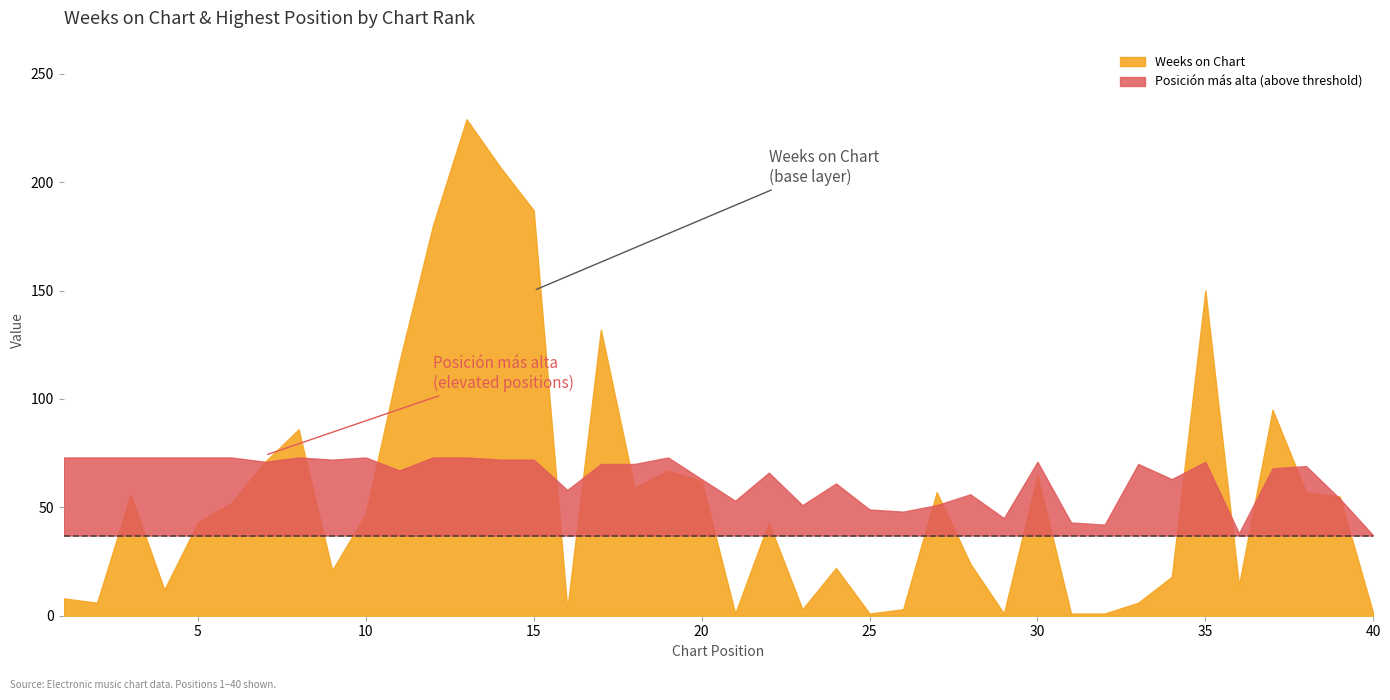

At which category is the sum across all series the highest?

13